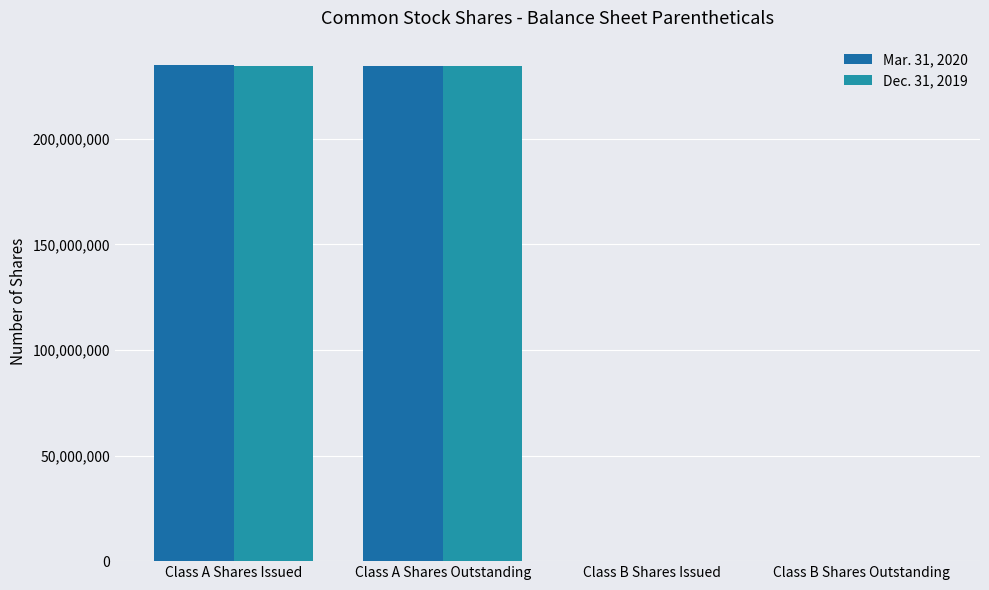

How many groups of bars are there?

4